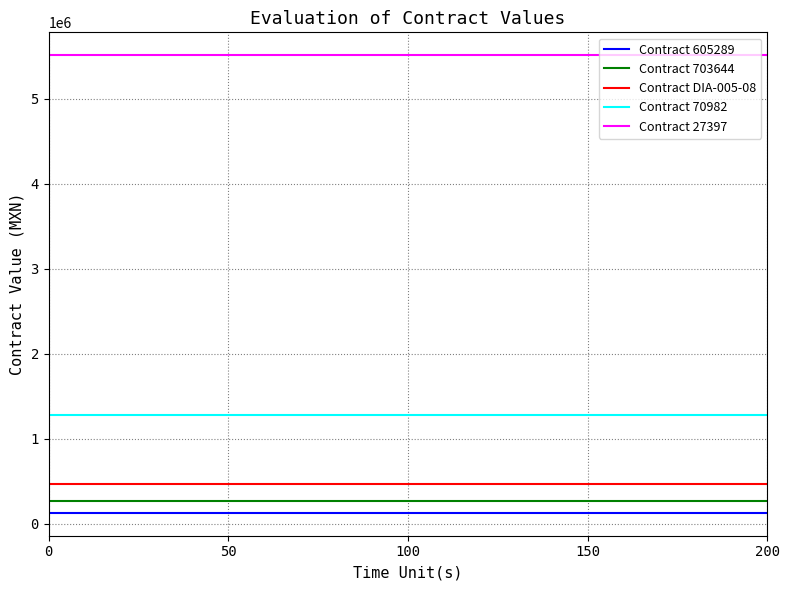

Is it true that Contract 27397 equals 5509540.1 at 0?

True